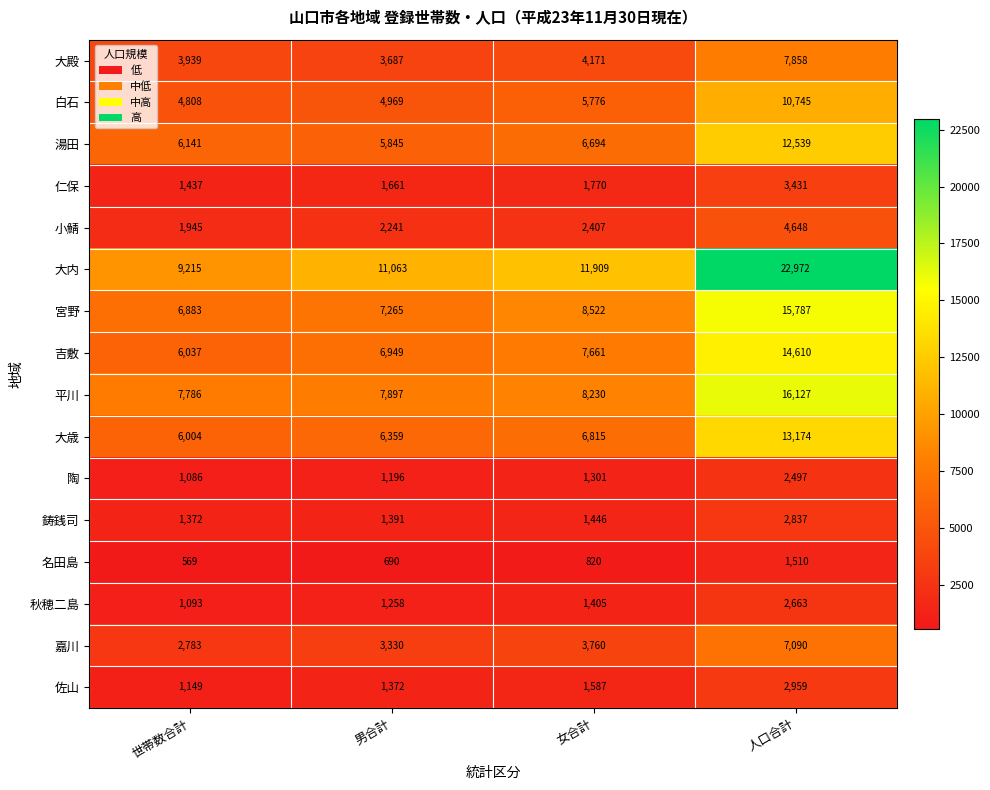

At which category does the chart reach its minimum across all series?

世帯数合計